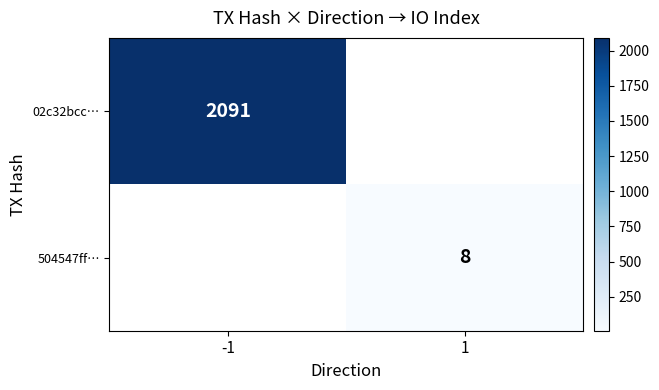

The value of 02c32bcc… at -1 is 2091. True or false?

True